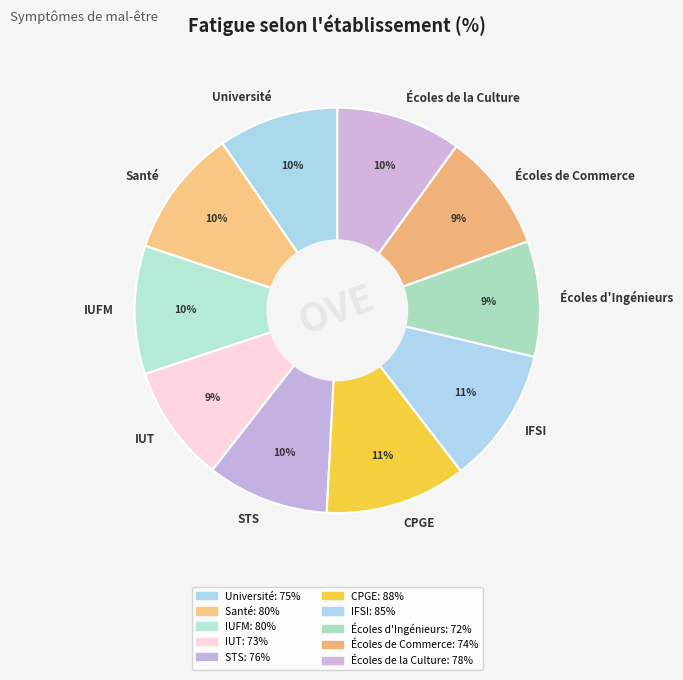

Do Université and Écoles de la Culture together represent more than half of the pie?

No